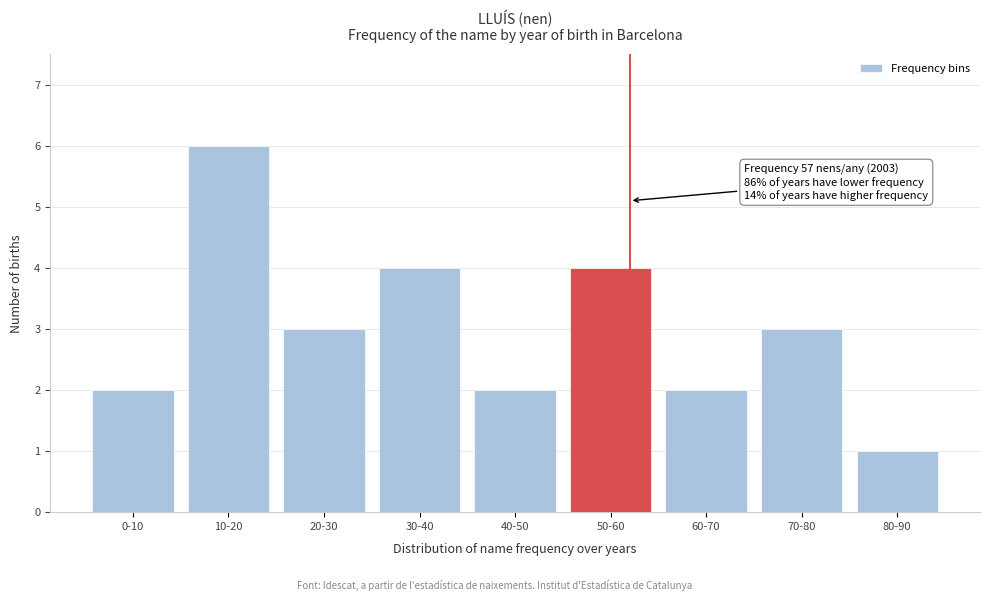

Reading left to right, what are all the values shown in this chart?

2	6	3	4	2	4	2	3	1